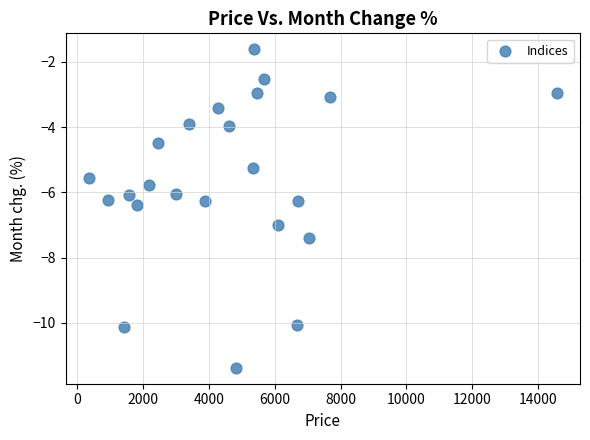

What is the range of Y values (max minus min)?

9.8